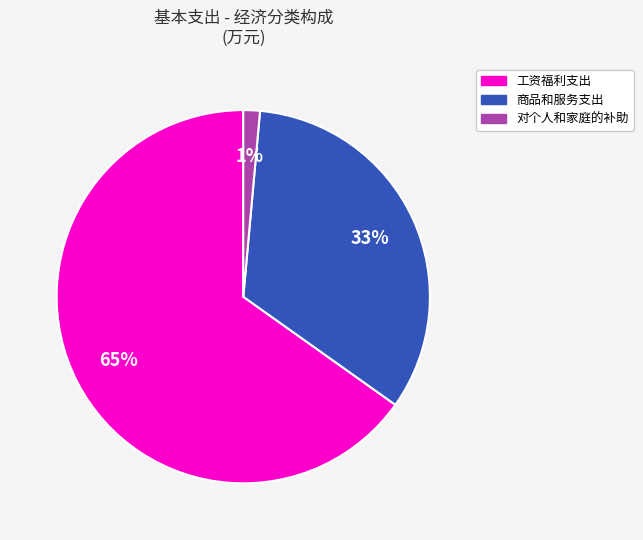

Which category accounts for the majority?

工资福利支出